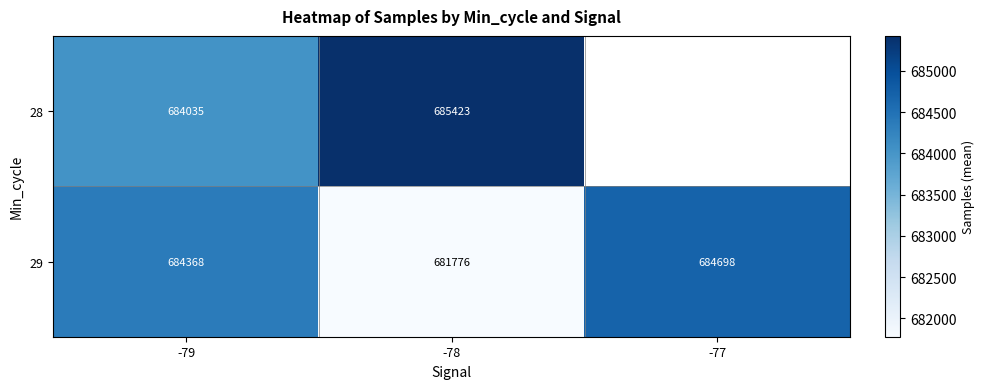

Is the value of 28 at -79 greater than the value of 29 at -79?

No